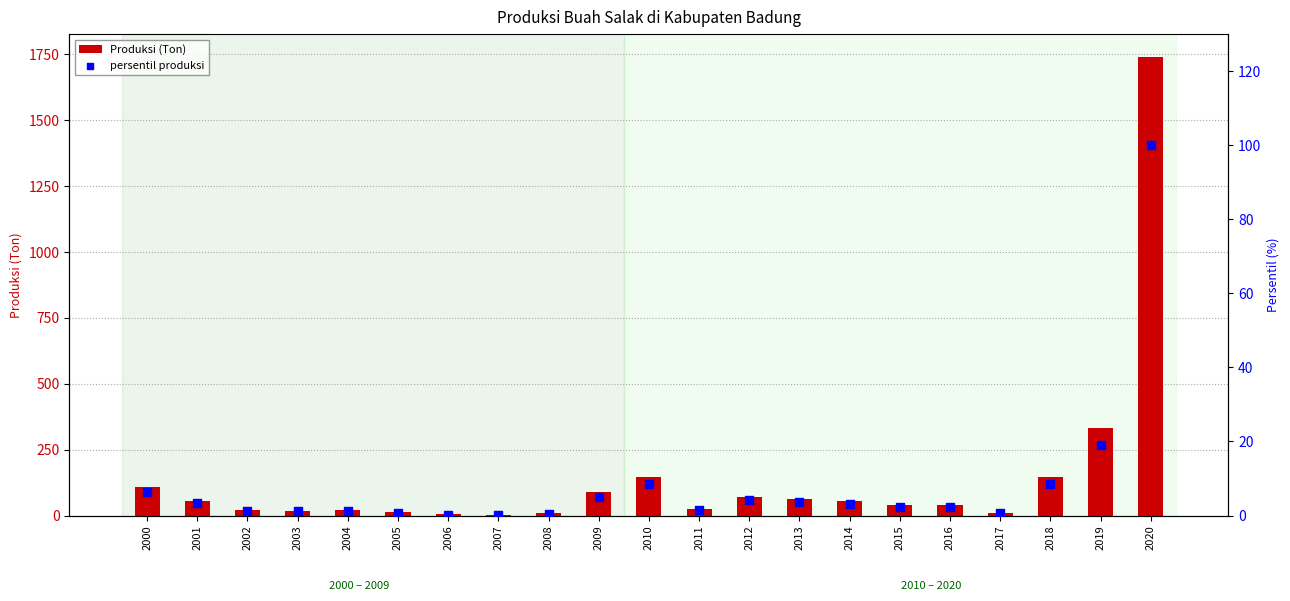

Which series contains the highest Y value?

Produksi (Ton)